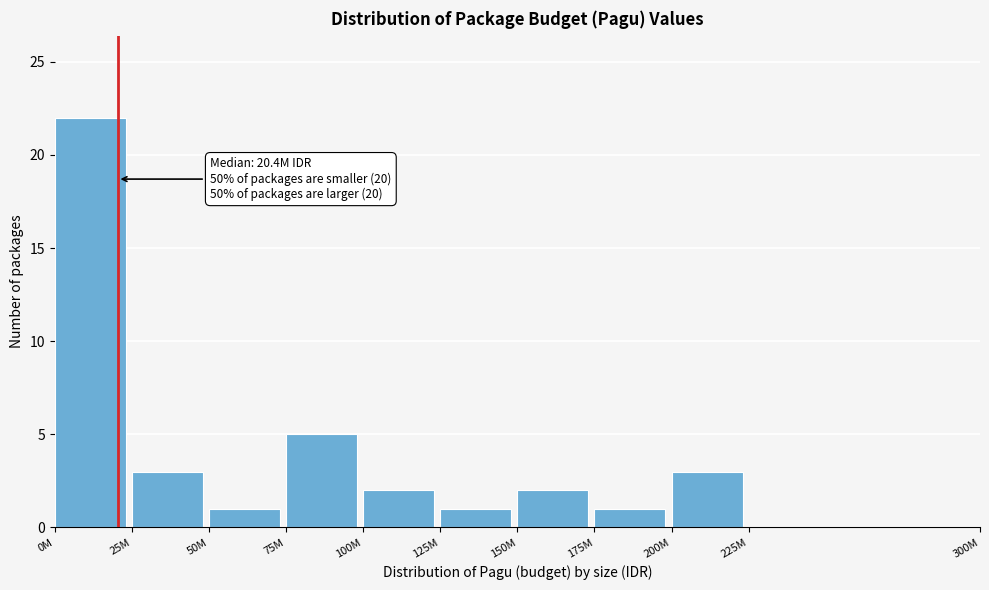

Reading right to left, extract all data points from this chart.

225M=0	200M=3	175M=1	150M=2	125M=1	100M=2	75M=5	50M=1	25M=3	0M=22